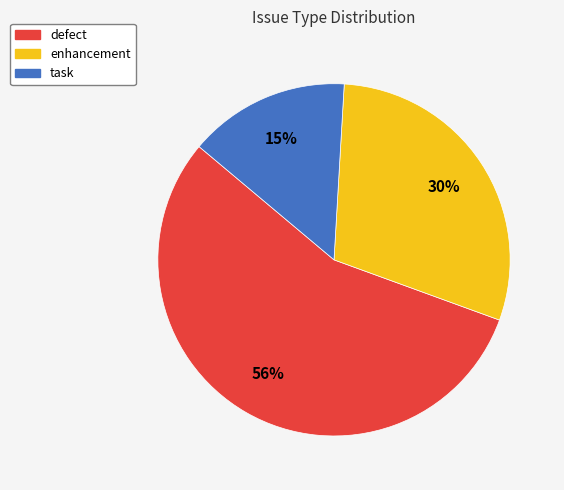

Do defect and task together represent more than half of the pie?

Yes